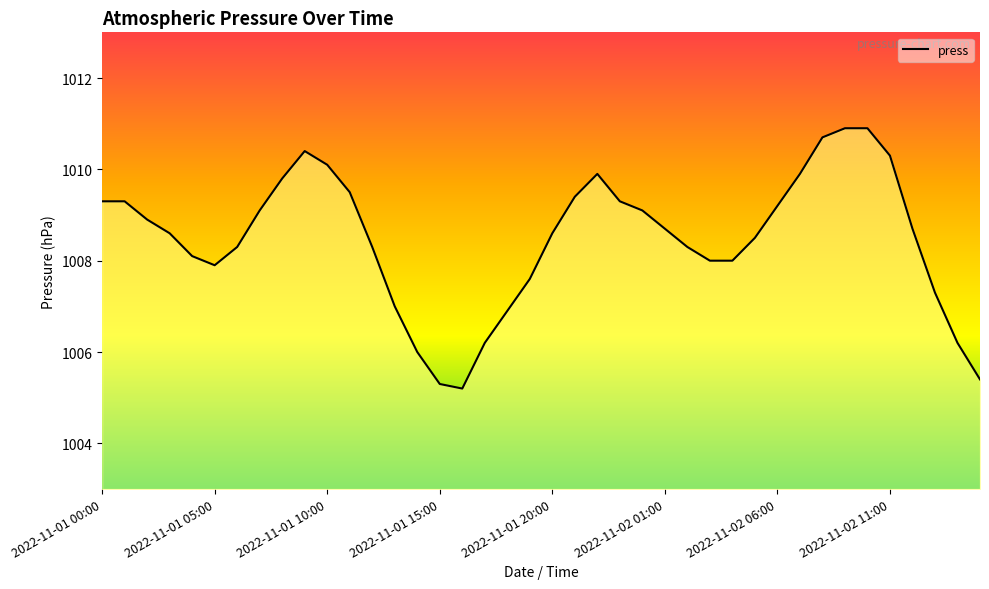

What is the difference between the maximum and minimum values?

5.7